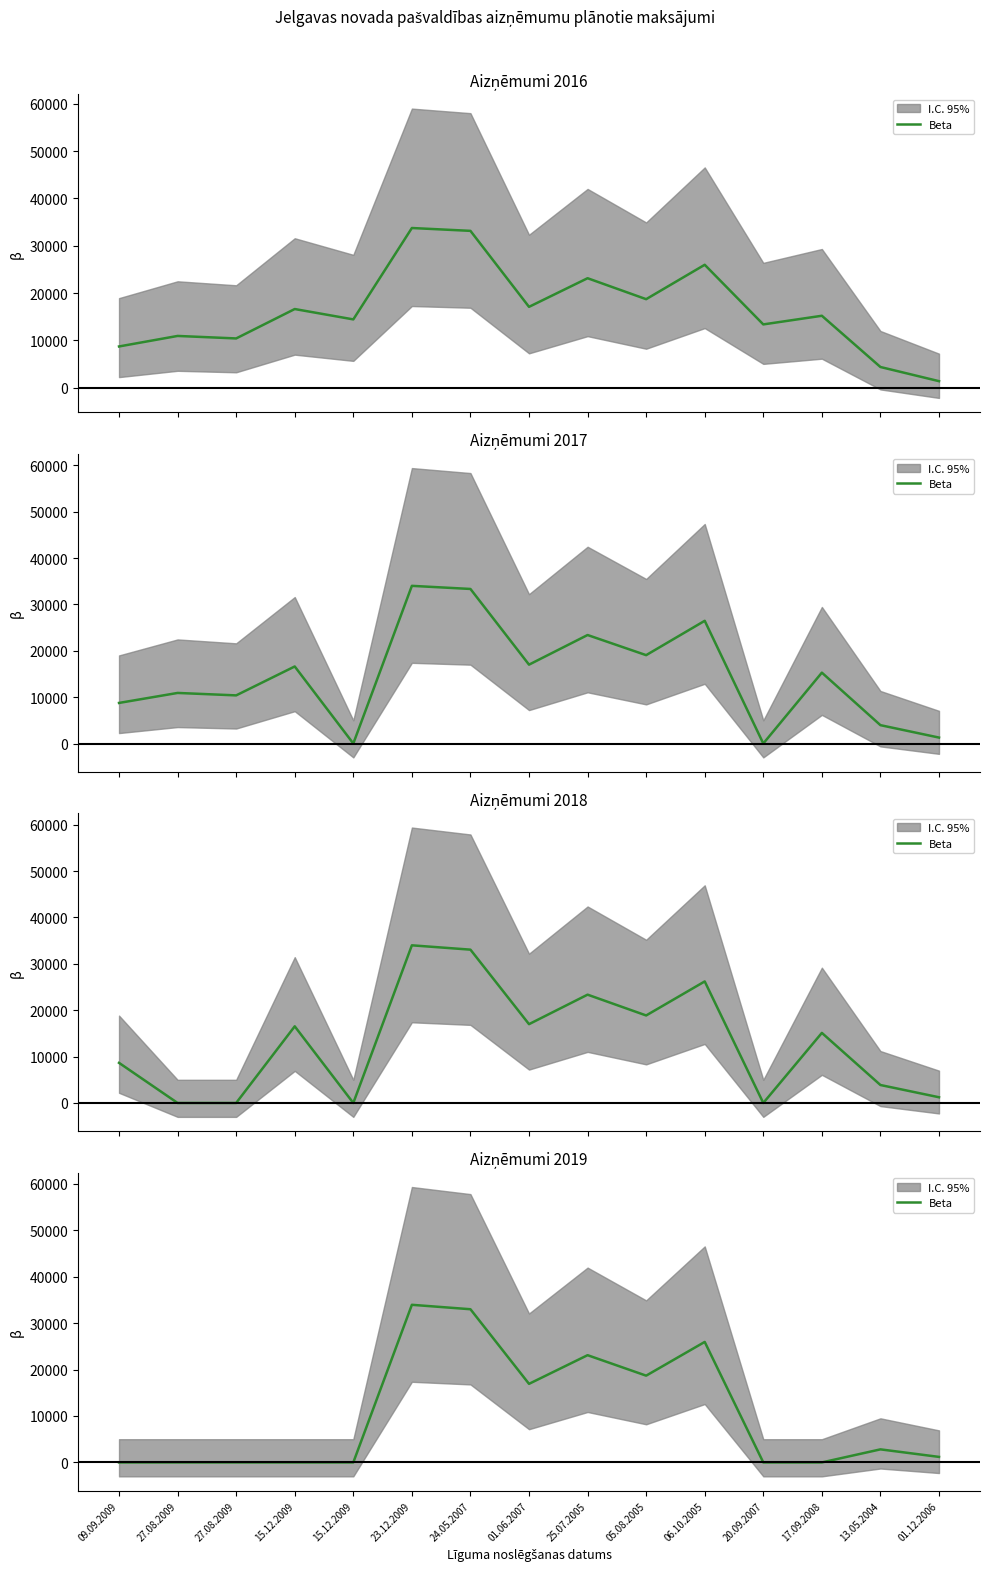

How many categories are shown in the chart?

15